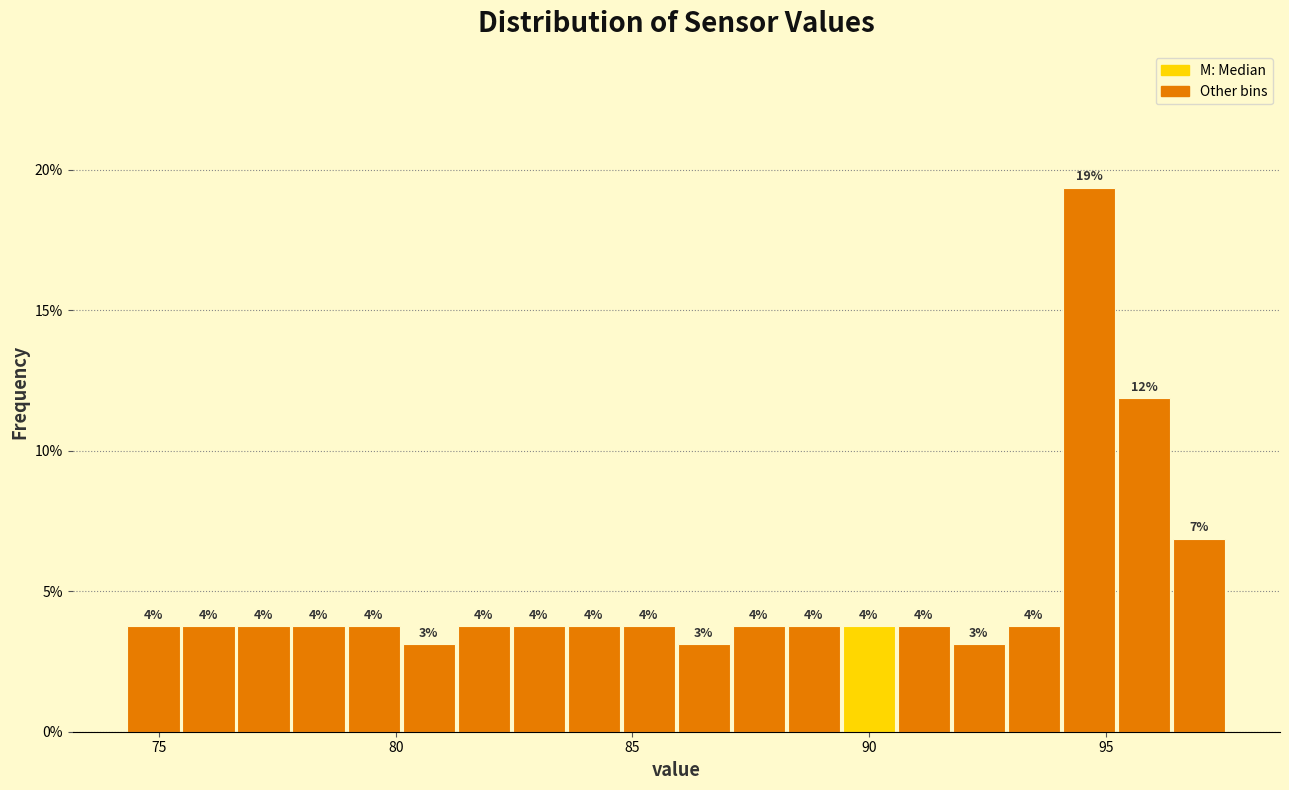

Read against the x-axis, roughly where is the centre of the tallest bar?

94.5